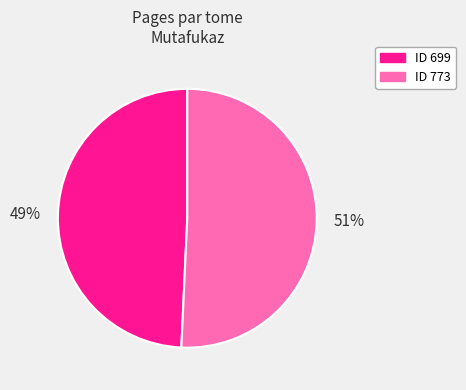

Does any single category account for the majority?

Yes